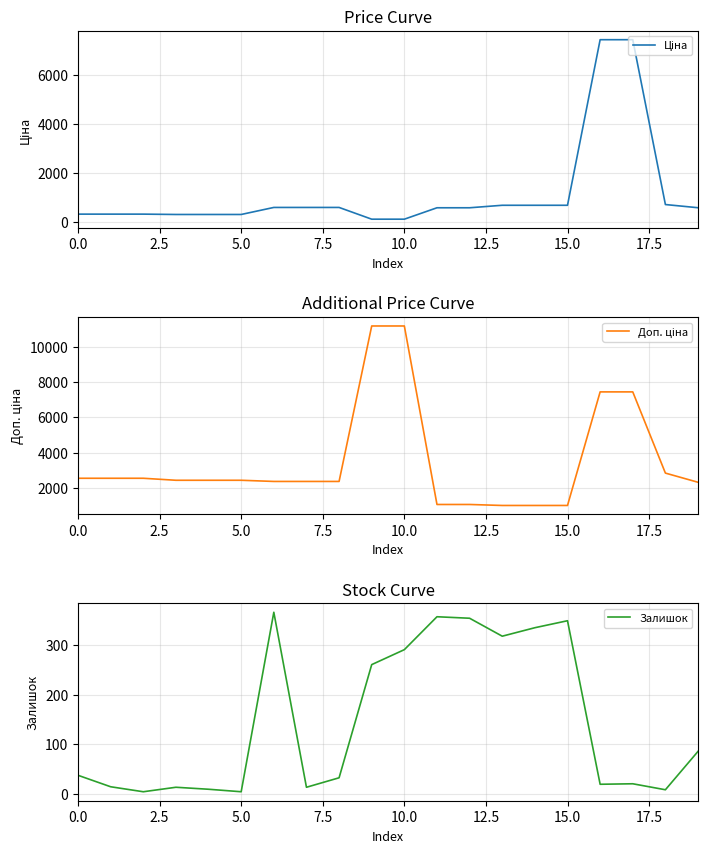

True or false: Доп. ціна and Ціна intersect in this chart.

False